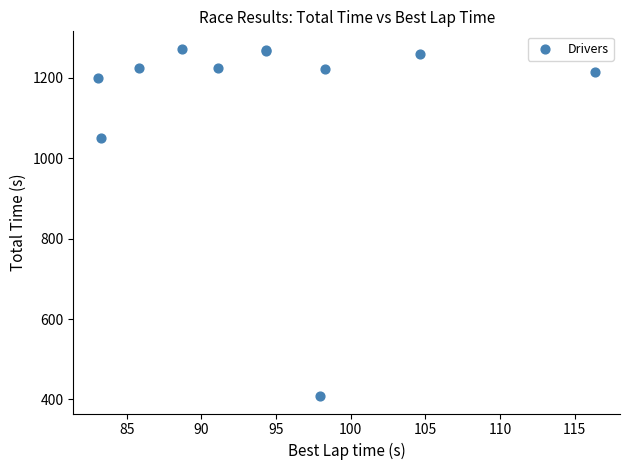

What Y value in the scatter plot is closest to 840?

1050.1